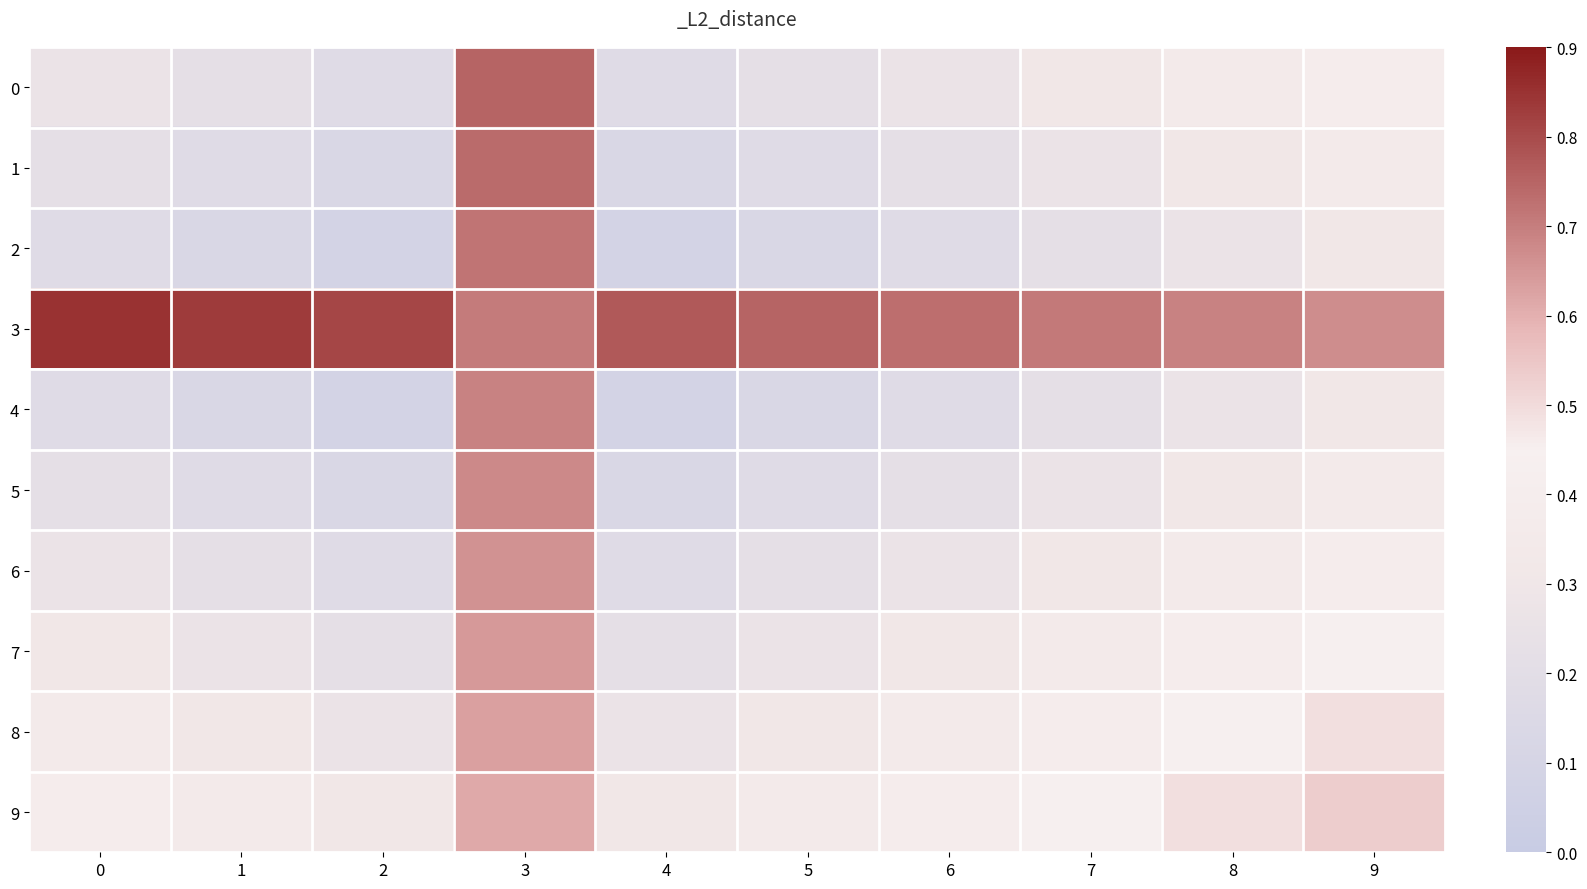

Reading left to right, what are all the values shown in this chart?

0: 0=0.3	1=0.2	2=0.2	3=0.8	4=0.2	5=0.2	6=0.3	7=0.3	8=0.4	9=0.4
1: 0=0.2	1=0.2	2=0.1	3=0.7	4=0.1	5=0.2	6=0.2	7=0.3	8=0.3	9=0.4
2: 0=0.2	1=0.1	2=0.1	3=0.7	4=0.1	5=0.1	6=0.2	7=0.2	8=0.3	9=0.3
3: 0=0.8	1=0.8	2=0.8	3=0.7	4=0.8	5=0.8	6=0.7	7=0.7	8=0.7	9=0.7
4: 0=0.2	1=0.1	2=0.1	3=0.7	4=0.1	5=0.1	6=0.2	7=0.2	8=0.3	9=0.3
5: 0=0.2	1=0.2	2=0.1	3=0.7	4=0.1	5=0.2	6=0.2	7=0.3	8=0.3	9=0.4
6: 0=0.3	1=0.2	2=0.2	3=0.7	4=0.2	5=0.2	6=0.3	7=0.3	8=0.4	9=0.4
7: 0=0.3	1=0.3	2=0.2	3=0.6	4=0.2	5=0.3	6=0.3	7=0.4	8=0.4	9=0.4
8: 0=0.4	1=0.3	2=0.3	3=0.6	4=0.3	5=0.3	6=0.4	7=0.4	8=0.4	9=0.5
9: 0=0.4	1=0.4	2=0.3	3=0.6	4=0.3	5=0.4	6=0.4	7=0.4	8=0.5	9=0.5